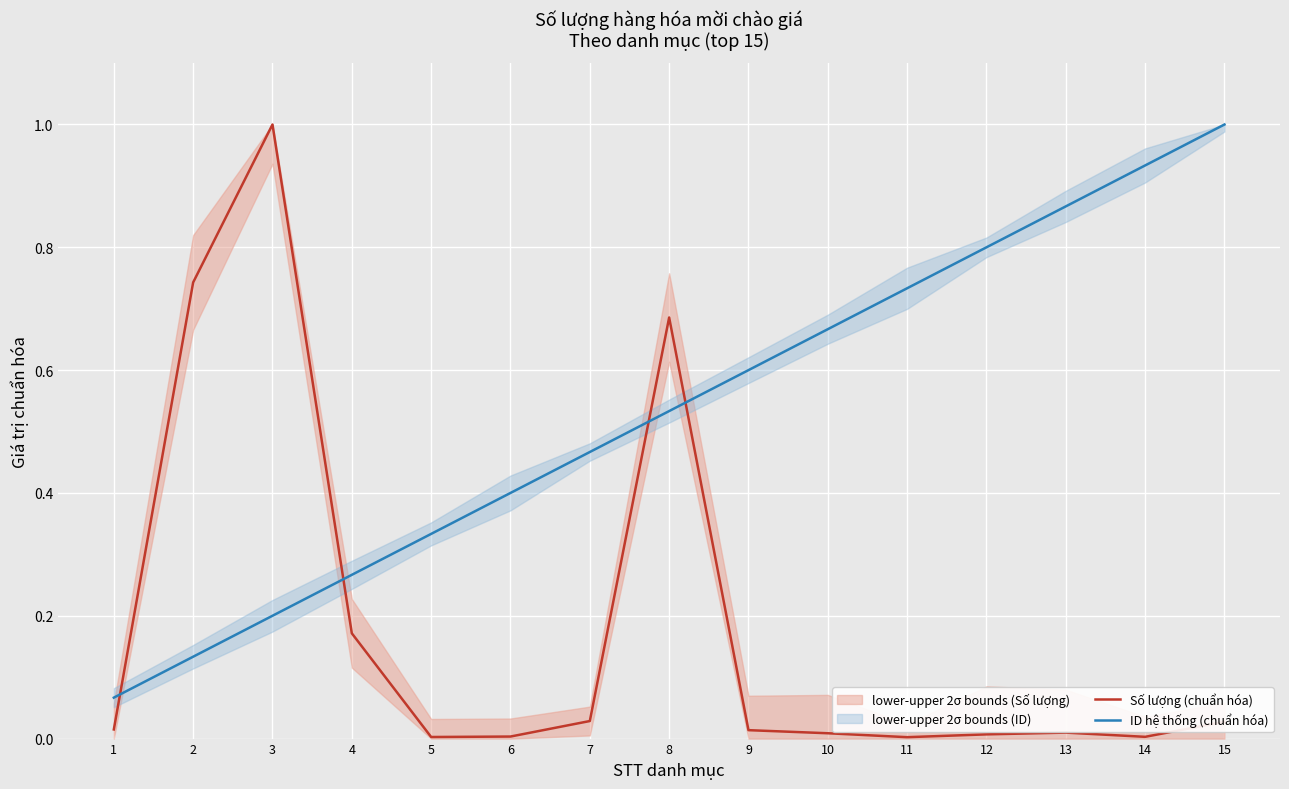

What are all the series names shown in the legend?

Số lượng (chuẩn hóa), ID hệ thống (chuẩn hóa)